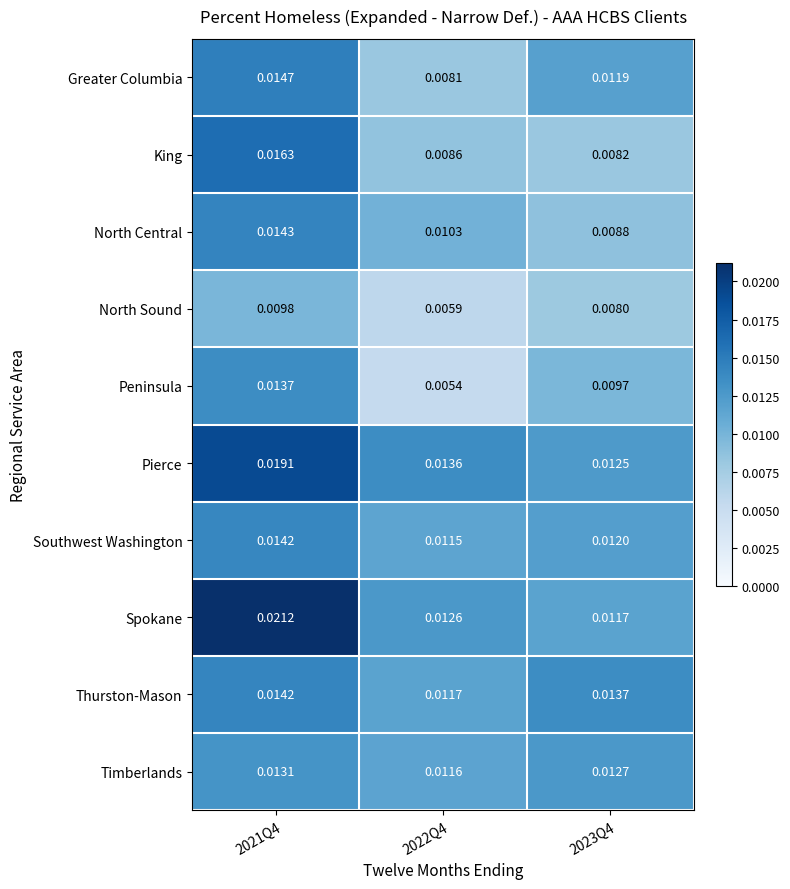

At which category does the chart reach its peak across all series?

2021Q4